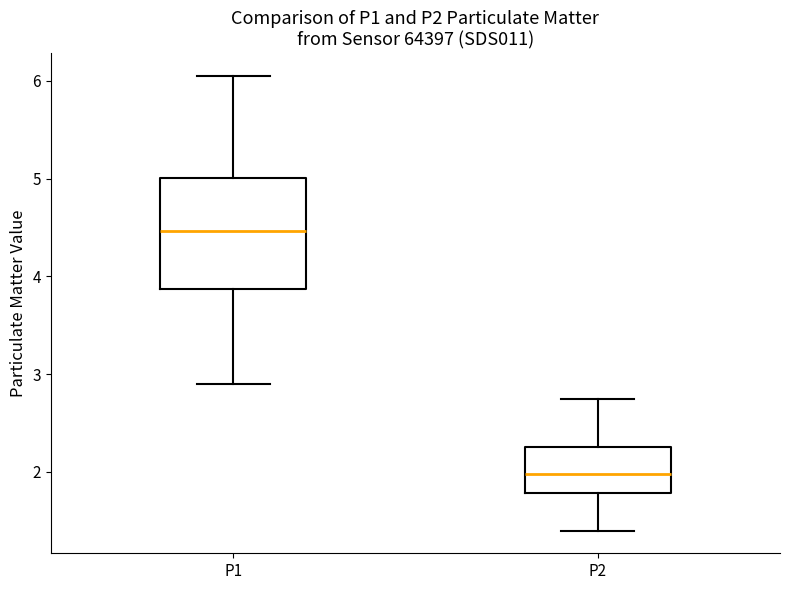

Where does the upper whisker of the box for P1 end on the y-axis? The values are not printed on the chart, so give them approximately, as read against the axis.

6.1